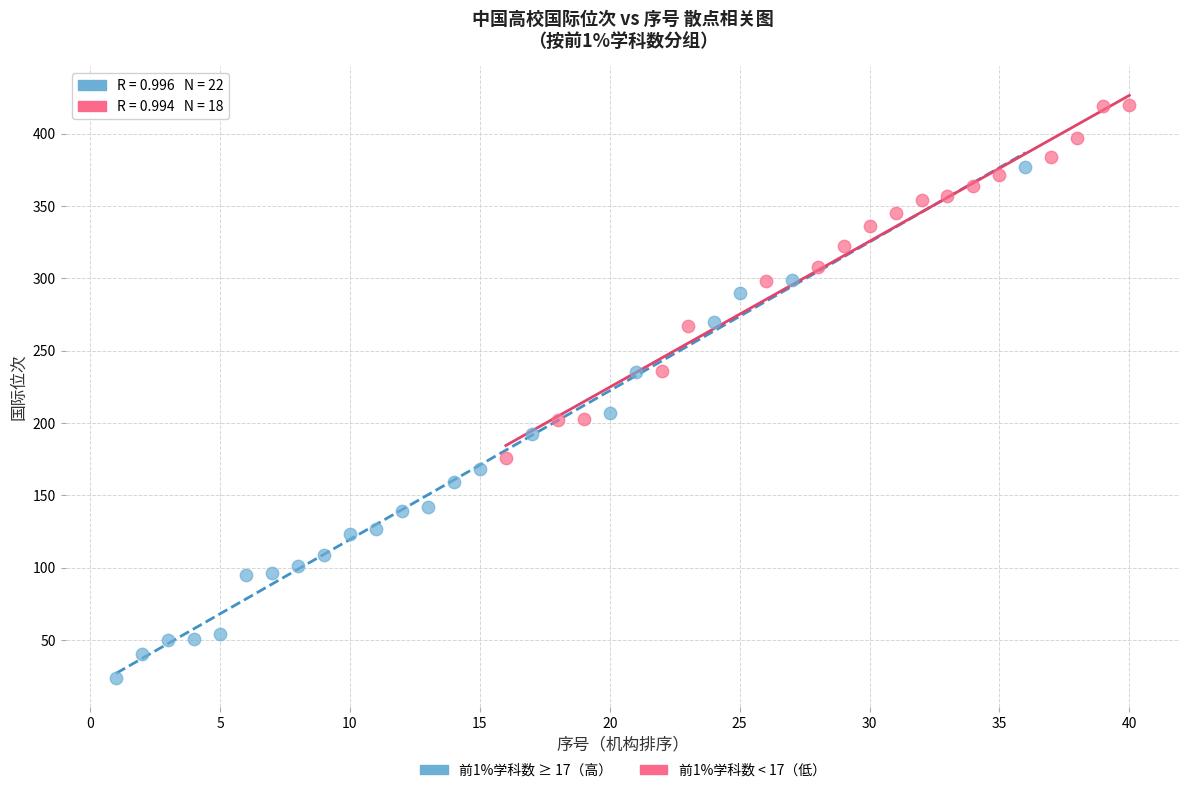

Which series contains the lowest Y value?

前1%学科数 ≥ 17（高）